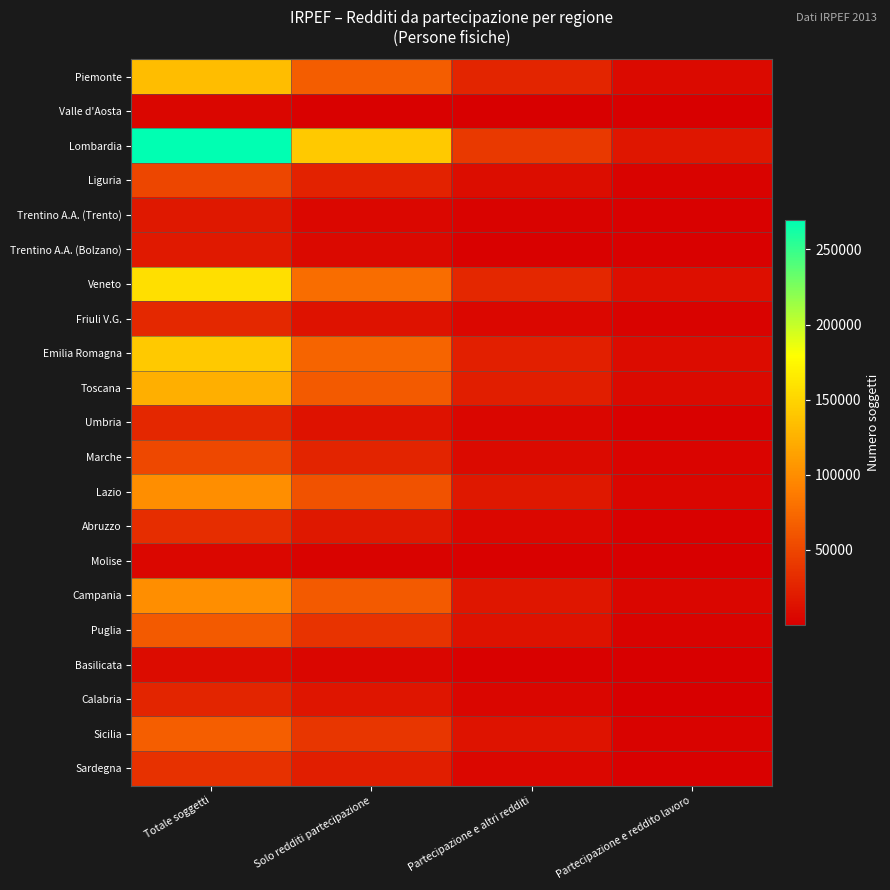

What is the total value across all series at Partecipazione e reddito lavoro?

91369